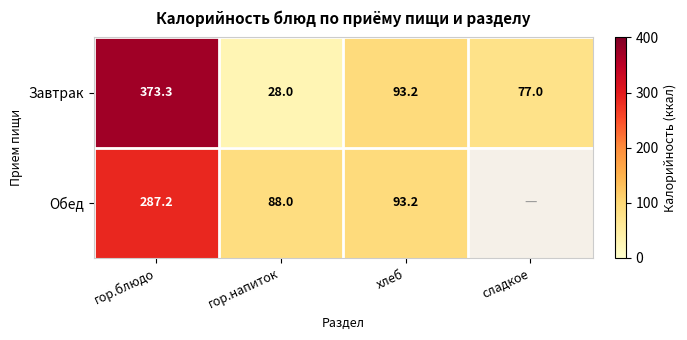

At гор.блюдо, list the series in order from smallest to largest.

Обед, Завтрак